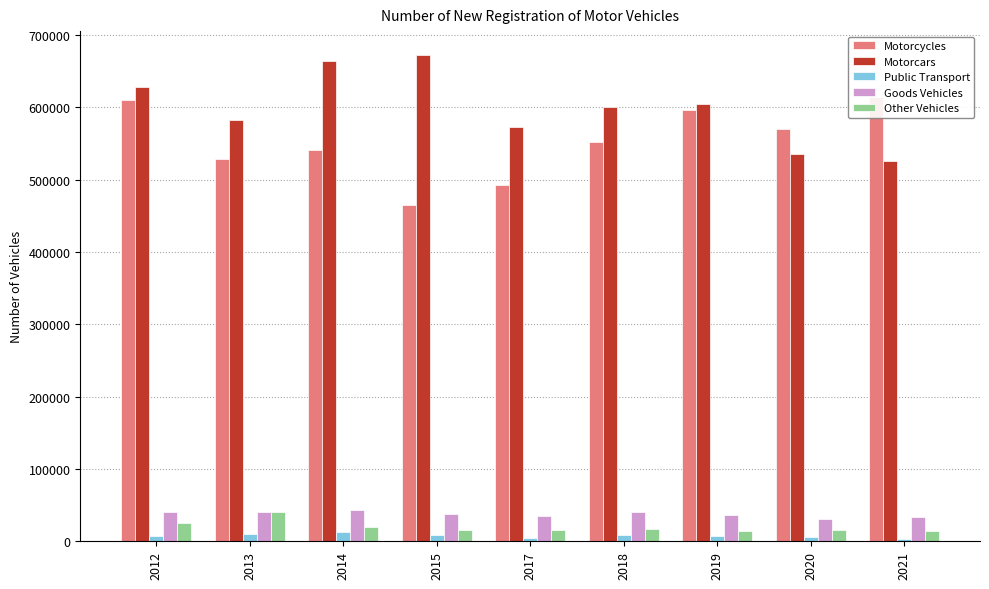

What is the smallest value displayed?

2676